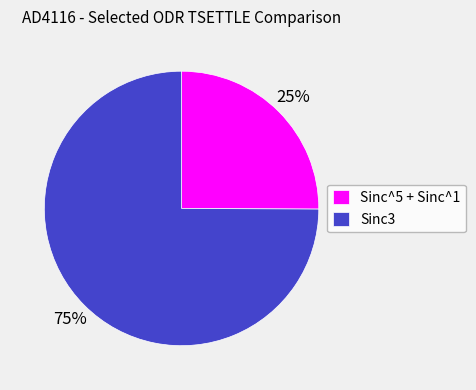

Which category accounts for the majority?

Sinc3